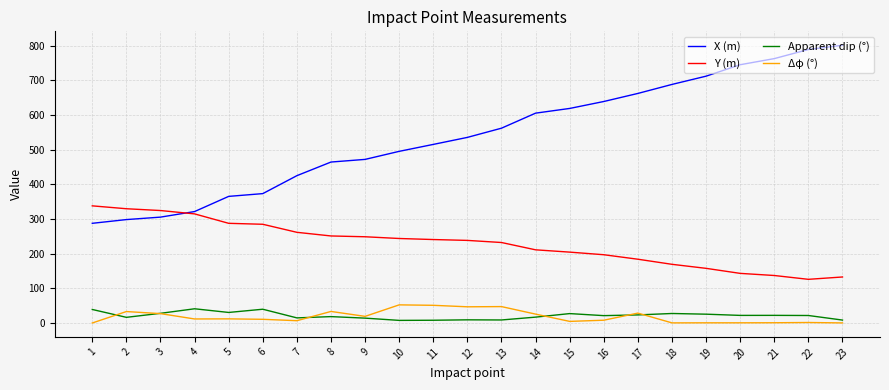

What is the difference between the Y (m) values at 18 and 10?

74.5